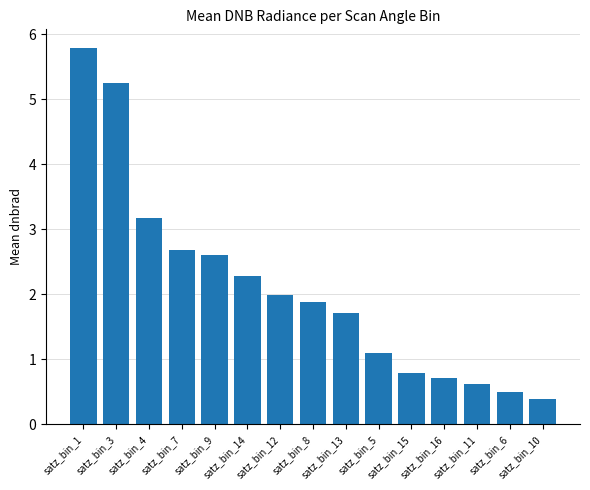

What is the difference between the maximum and second lowest values?

5.3